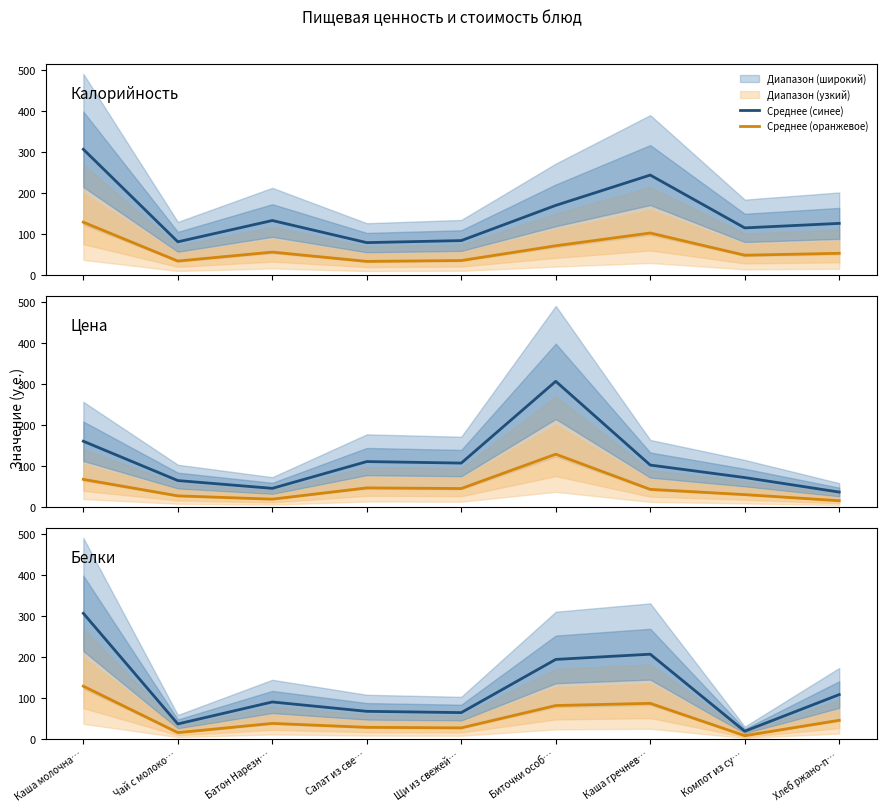

Rank the series by their average value, from highest to lowest.

Среднее (синее), Среднее (оранжевое)